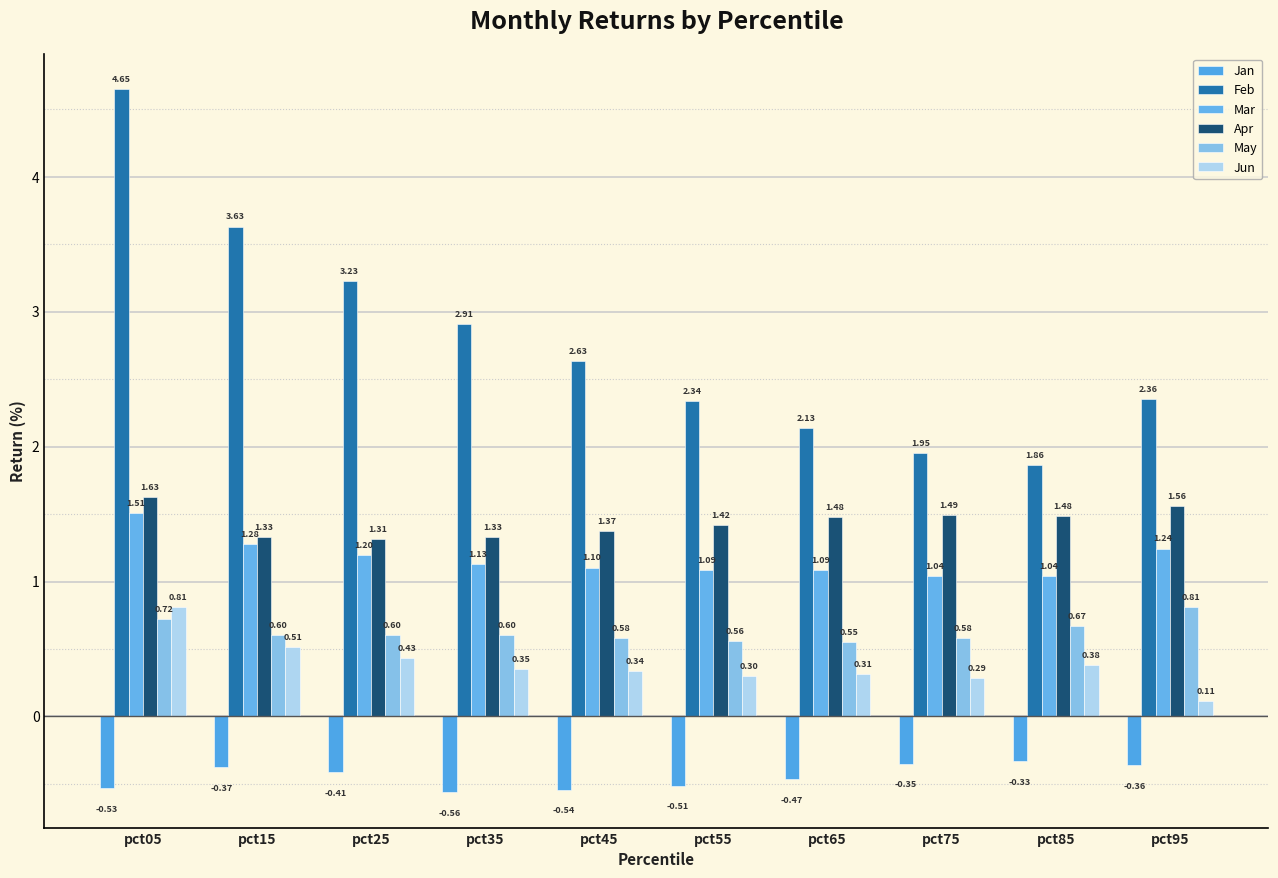

Reading left to right, extract all data points from this chart.

Jan: pct05=-0.5	pct15=-0.4	pct25=-0.4	pct35=-0.6	pct45=-0.5	pct55=-0.5	pct65=-0.5	pct75=-0.3	pct85=-0.3	pct95=-0.4
Feb: pct05=4.7	pct15=3.6	pct25=3.2	pct35=2.9	pct45=2.6	pct55=2.3	pct65=2.1	pct75=2.0	pct85=1.9	pct95=2.4
Mar: pct05=1.5	pct15=1.3	pct25=1.2	pct35=1.1	pct45=1.1	pct55=1.1	pct65=1.1	pct75=1.0	pct85=1.0	pct95=1.2
Apr: pct05=1.6	pct15=1.3	pct25=1.3	pct35=1.3	pct45=1.4	pct55=1.4	pct65=1.5	pct75=1.5	pct85=1.5	pct95=1.6
May: pct05=0.7	pct15=0.6	pct25=0.6	pct35=0.6	pct45=0.6	pct55=0.6	pct65=0.6	pct75=0.6	pct85=0.7	pct95=0.8
Jun: pct05=0.8	pct15=0.5	pct25=0.4	pct35=0.4	pct45=0.3	pct55=0.3	pct65=0.3	pct75=0.3	pct85=0.4	pct95=0.1